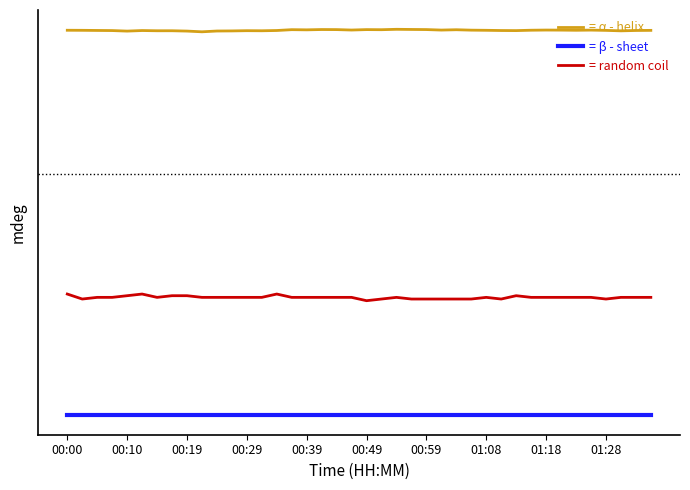

Which series has the largest total across all categories?

= α - helix